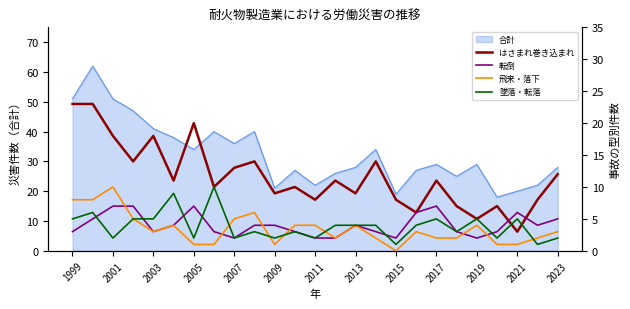

How many lines are shown in the chart?

4